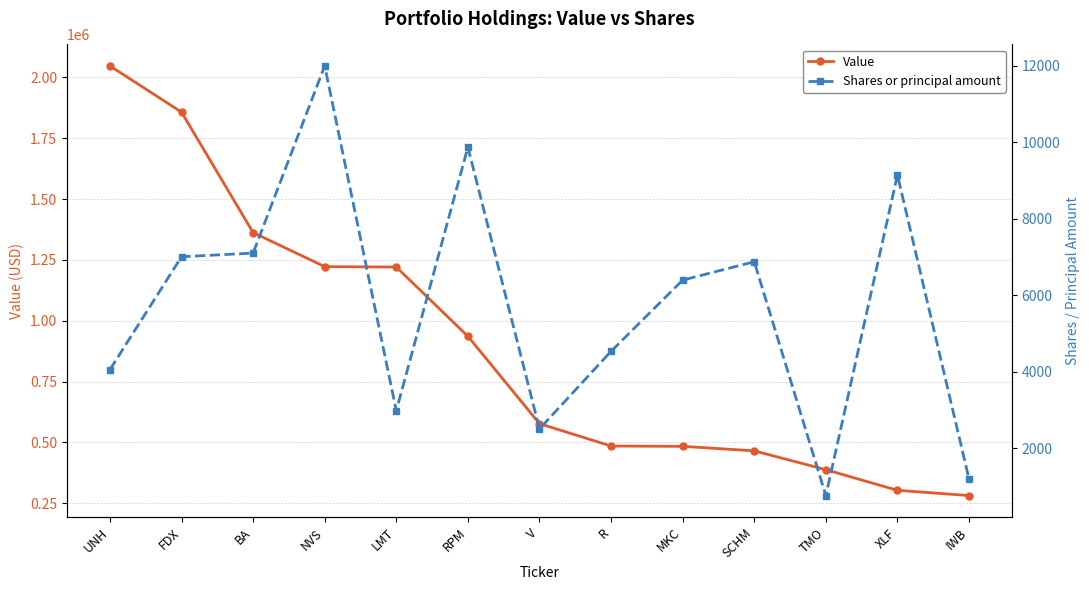

True or false: Value and Shares or principal amount intersect in this chart.

False